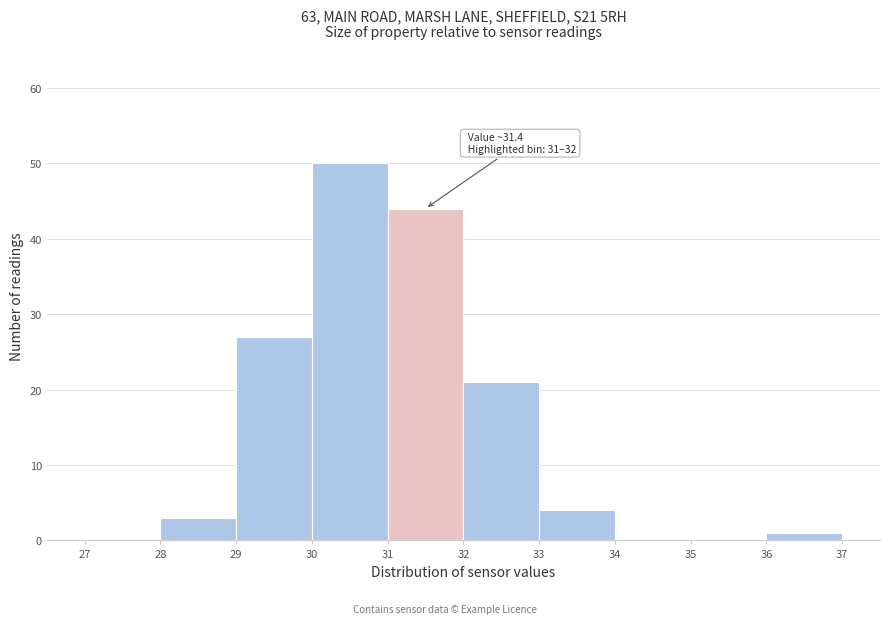

Over which range of the x-axis is the bar tallest?

30 to 31